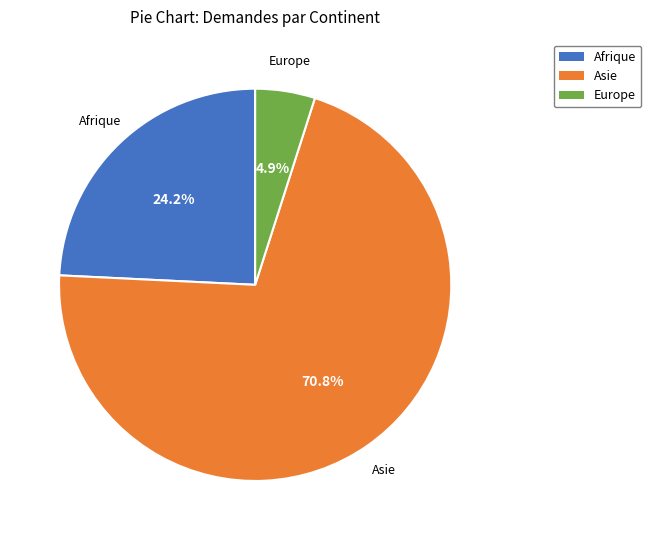

What is the total percentage of Asie and Afrique?

95.1%